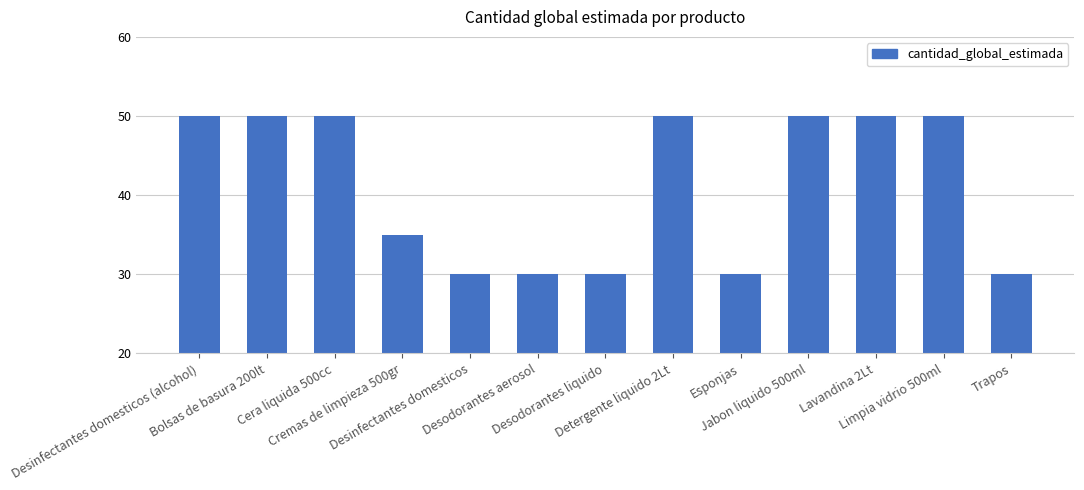

What is the difference between the maximum and minimum values?

20